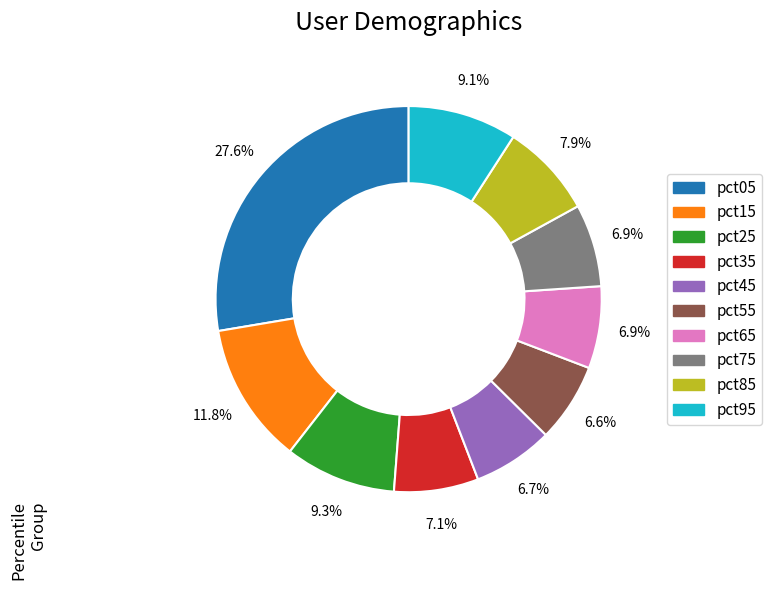

Which category has the biggest portion of the pie?

pct05